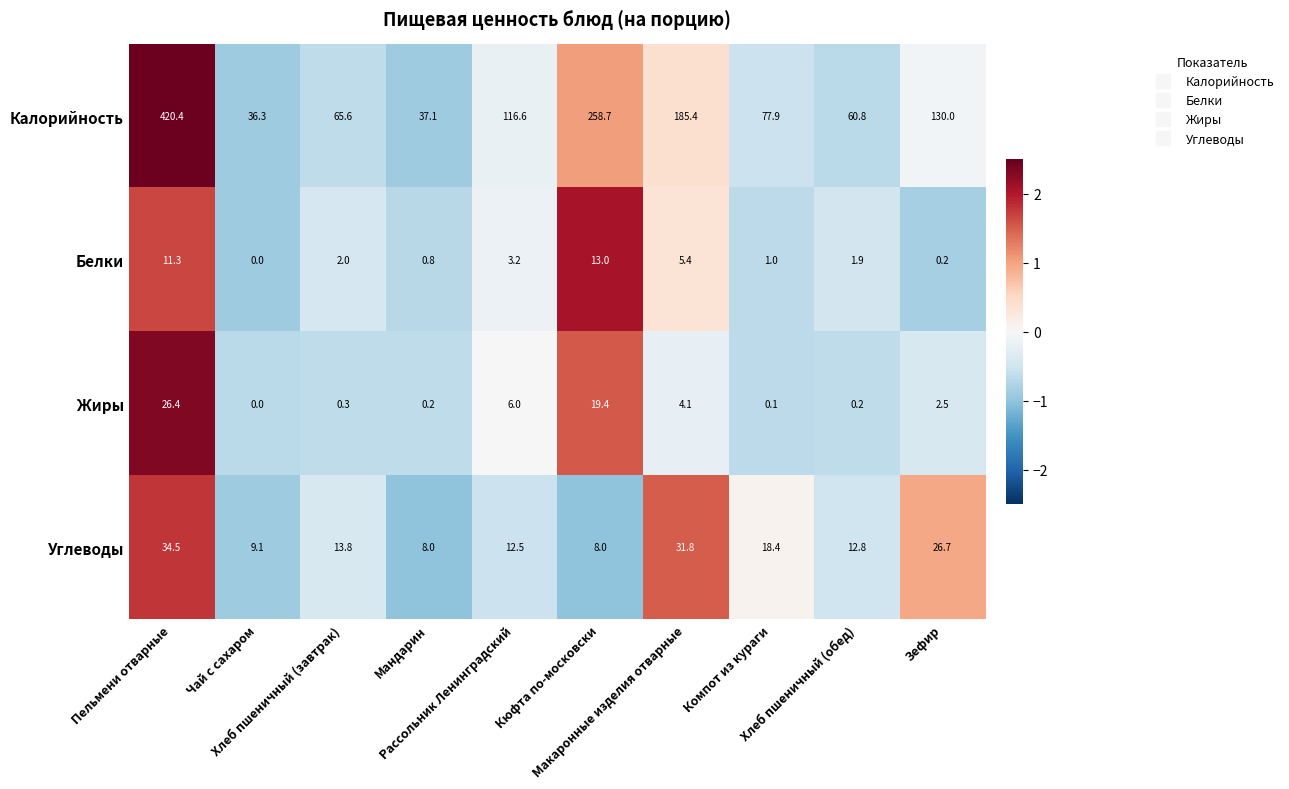

At which category does the chart reach its minimum across all series?

Чай с сахаром